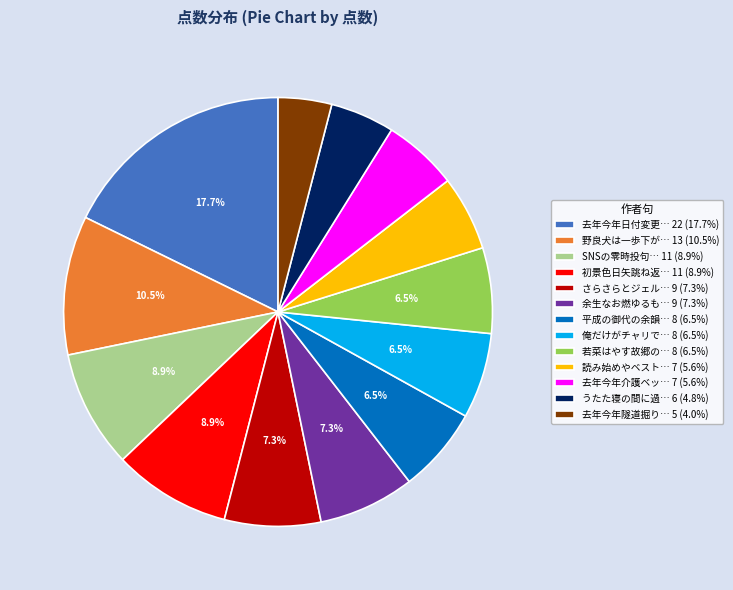

Is 平成の御代の余韻… 8 (6.5%) the majority of the pie?

No